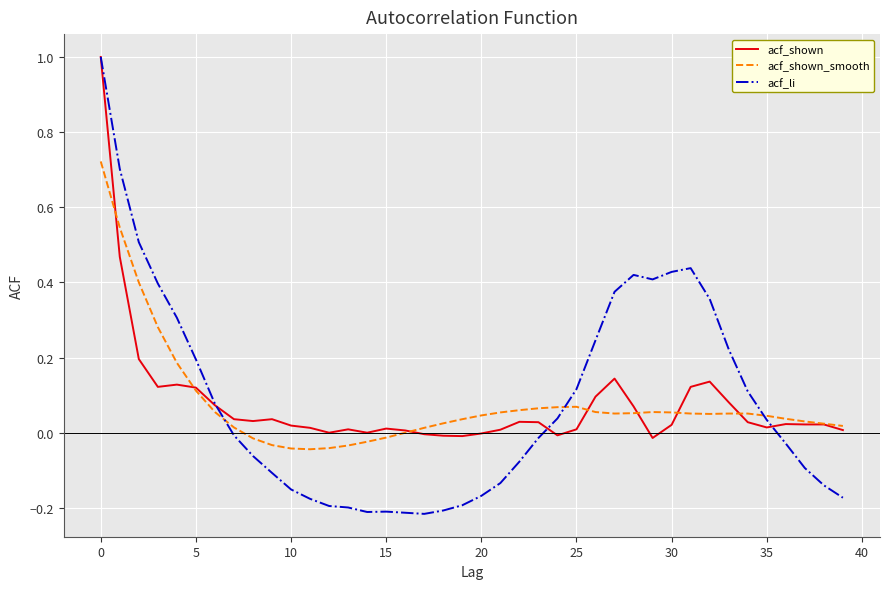

How many times do acf_li and acf_shown_smooth cross each other?

3